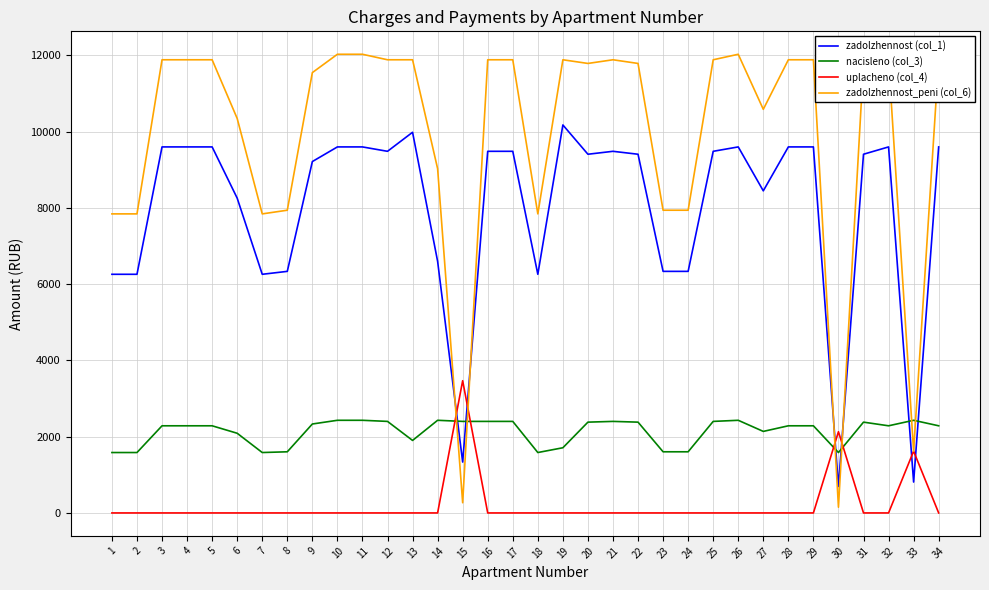

What is the highest value of the uplacheno (col_4) series?

3468.0